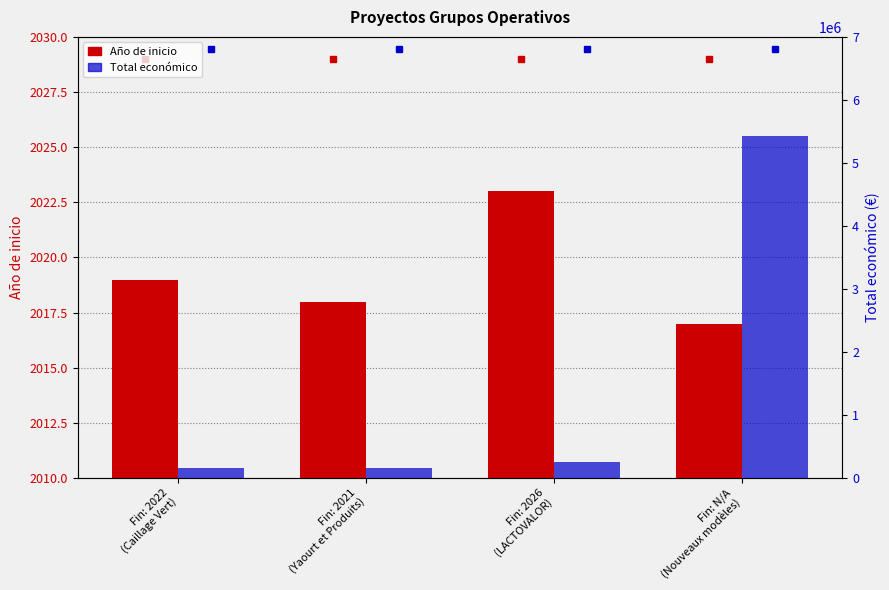

Is it true that Año de inicio equals 2019 at Fin: 2022
(Caillage Vert)?

True